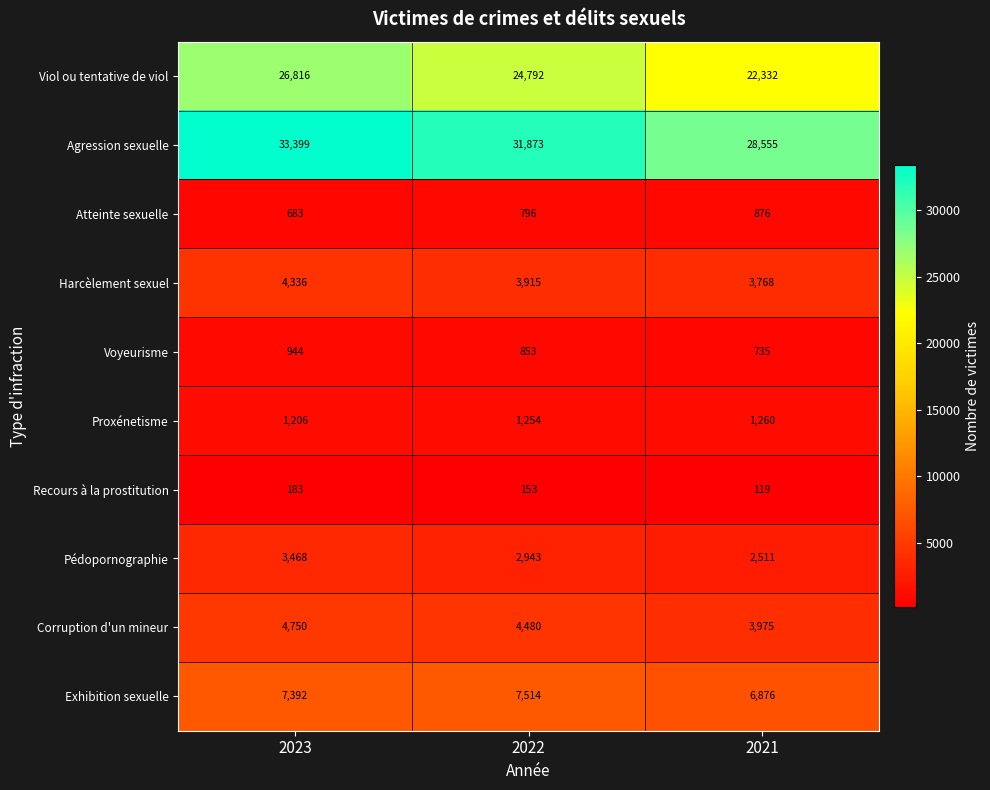

The Corruption d'un mineur series shows 5736 at 2021. True or false?

False